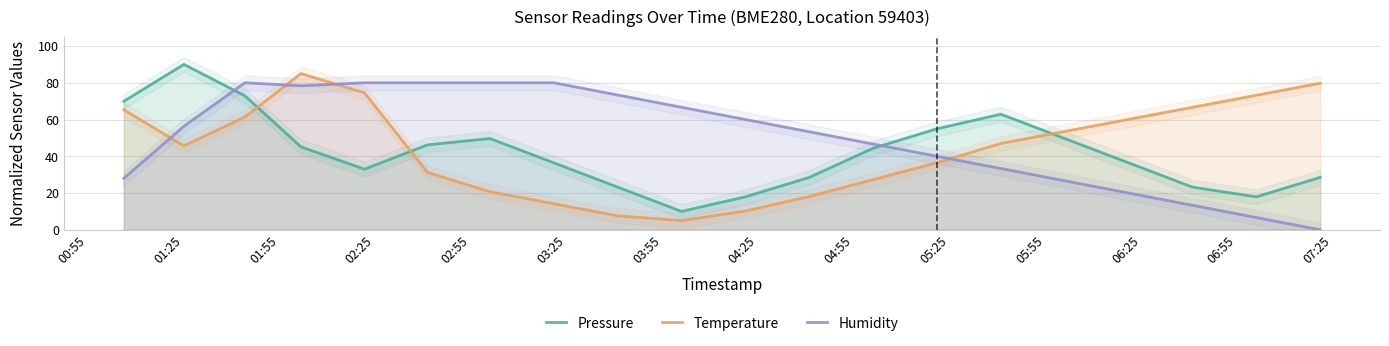

True or false: Pressure and Humidity intersect in this chart.

True